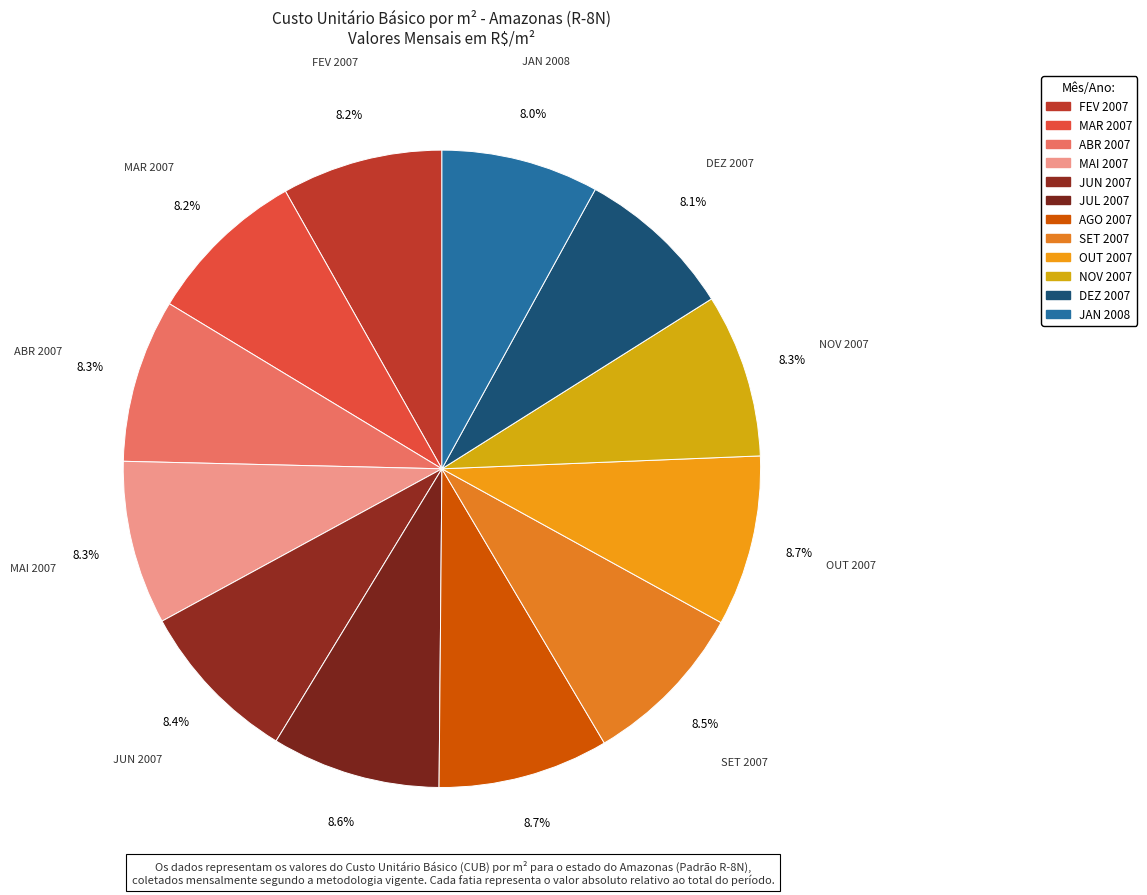

How many segments does this pie chart have?

12